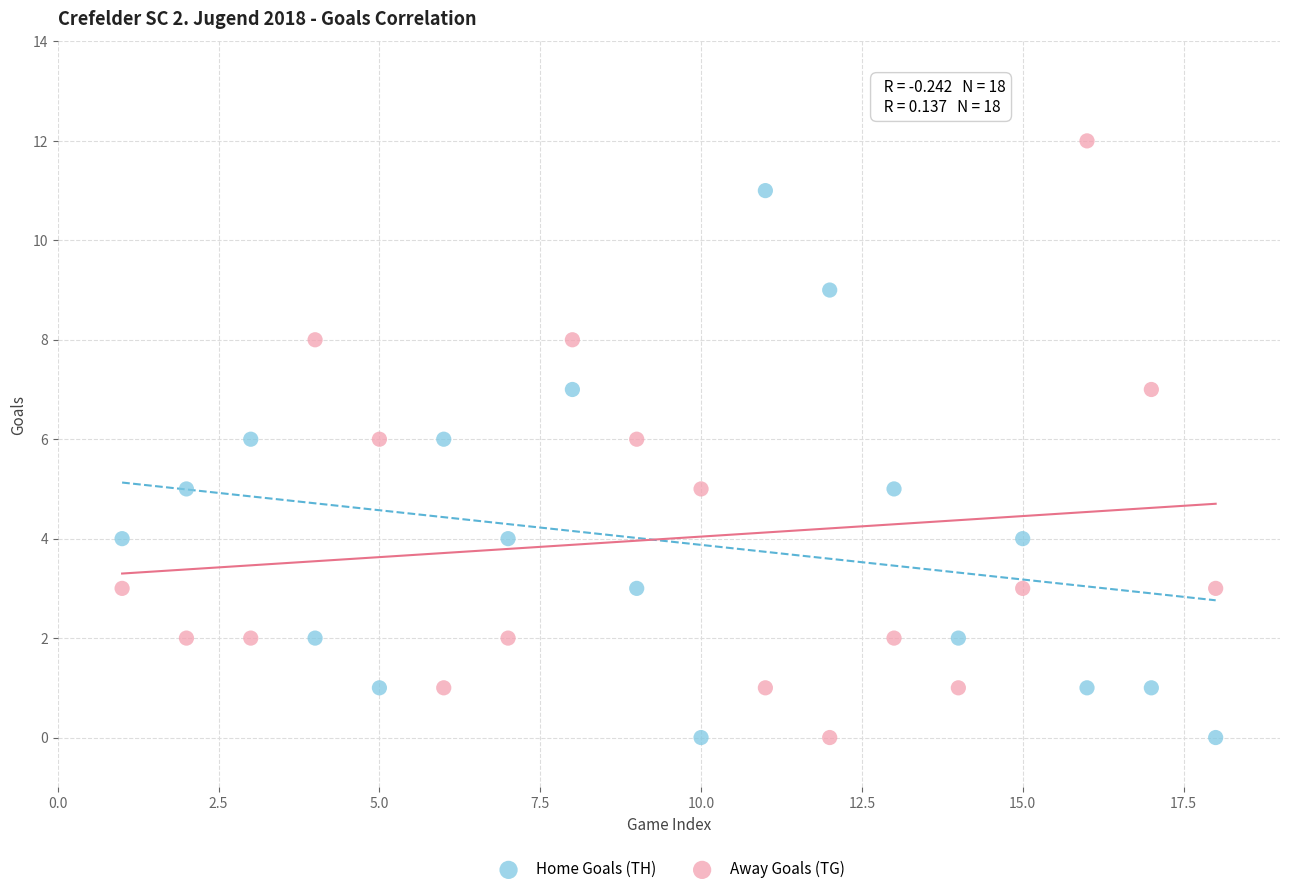

Across all data points, what is the range of X values (max minus min)?

17